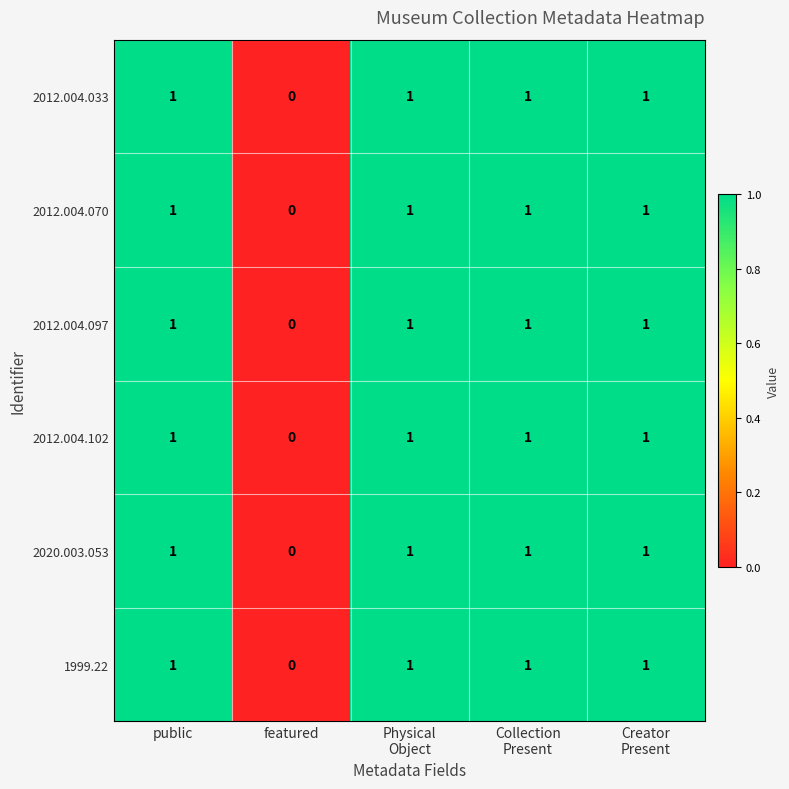

At which label does 2012.004.070 reach its minimum?

featured